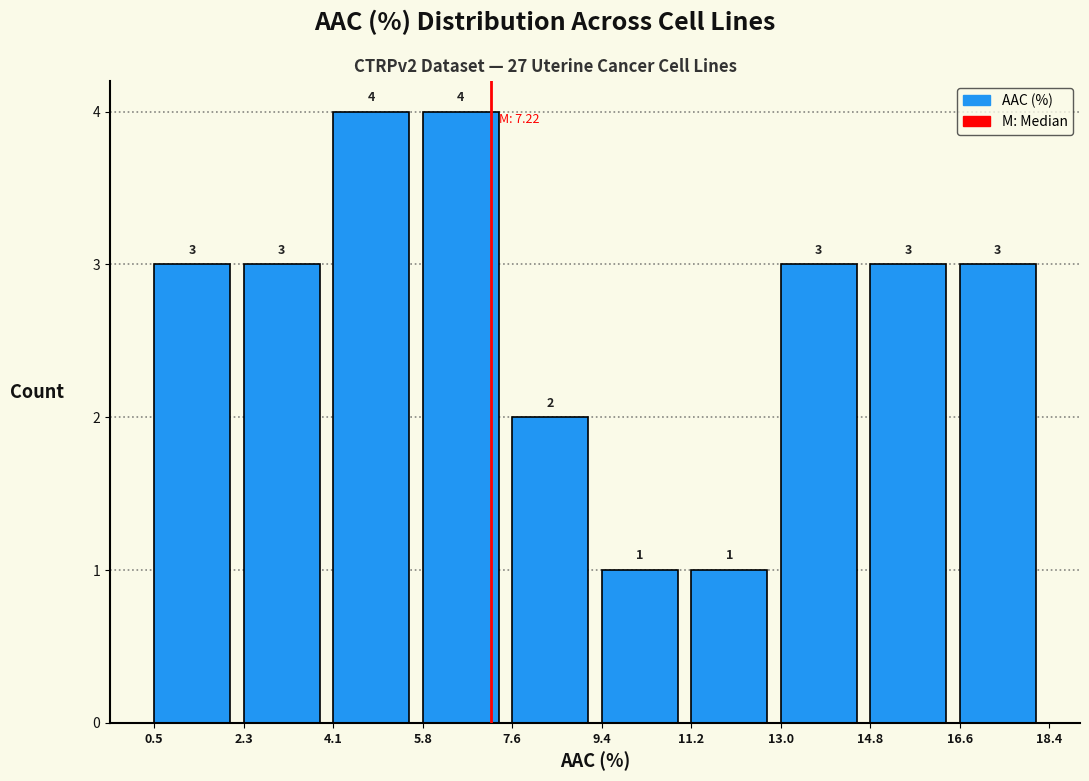

Reading left to right, list every bar in this chart as the range it spans on the x-axis followed by its height.

0.5 to 2.3: 3
2.3 to 4.1: 3
4.1 to 5.8: 4
5.8 to 7.6: 4
7.6 to 9.4: 2
9.4 to 11.2: 1
11.2 to 13.0: 1
13.0 to 14.8: 3
14.8 to 16.6: 3
16.6 to 18.4: 3